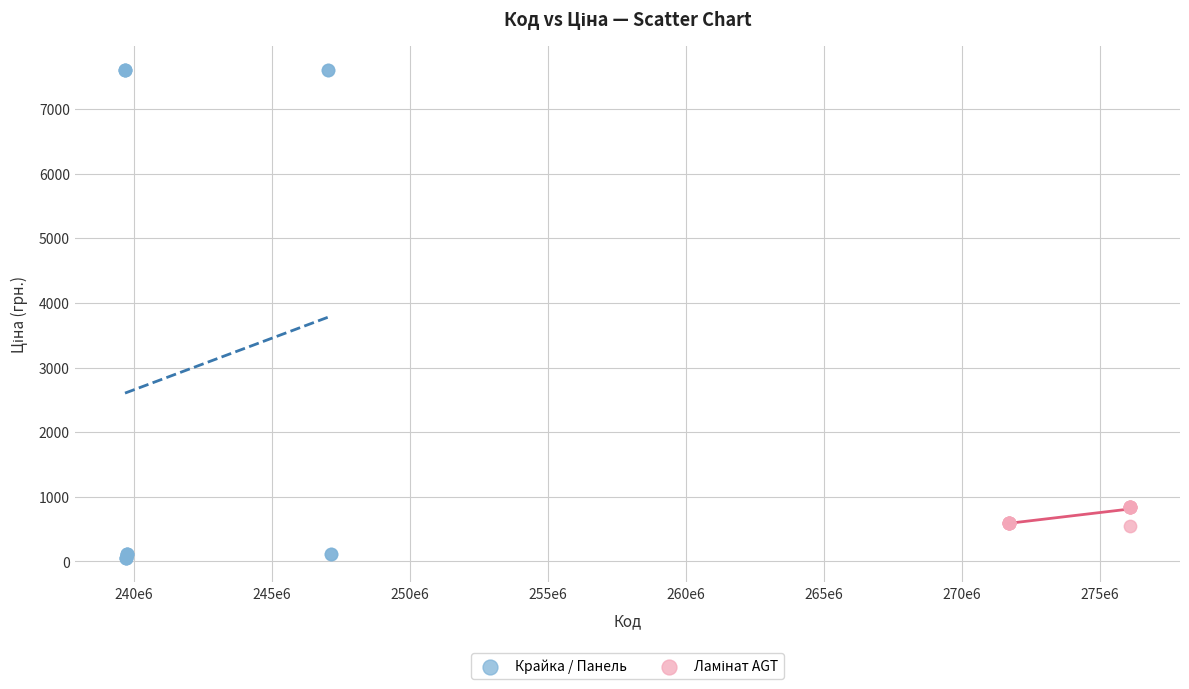

Which series reaches the minimum Y coordinate?

Крайка / Панель